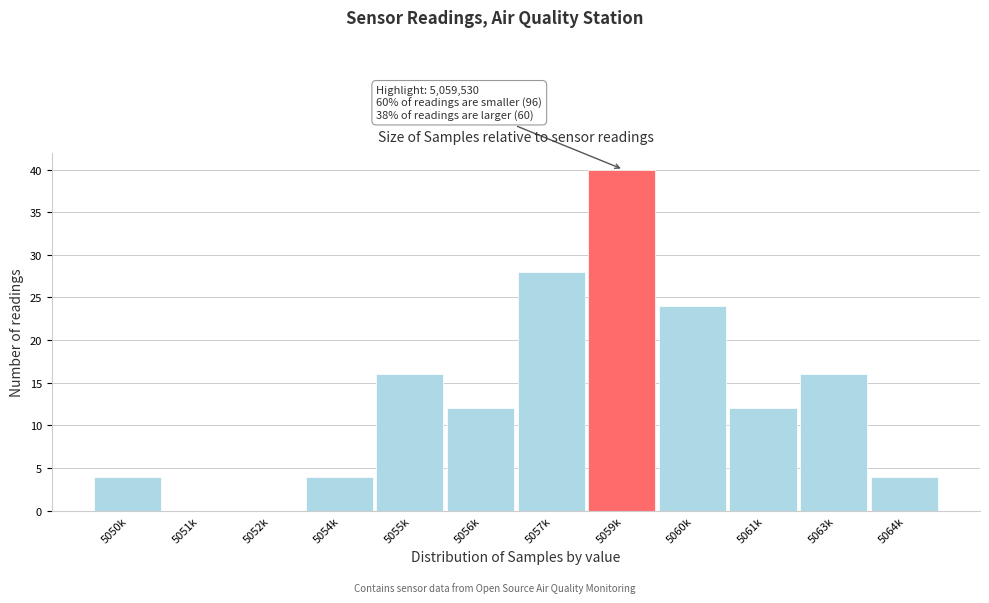

Reading left to right, list all the values displayed in this chart.

5050k=4	5051k=0	5052k=0	5054k=4	5055k=16	5056k=12	5057k=28	5059k=40	5060k=24	5061k=12	5063k=16	5064k=4